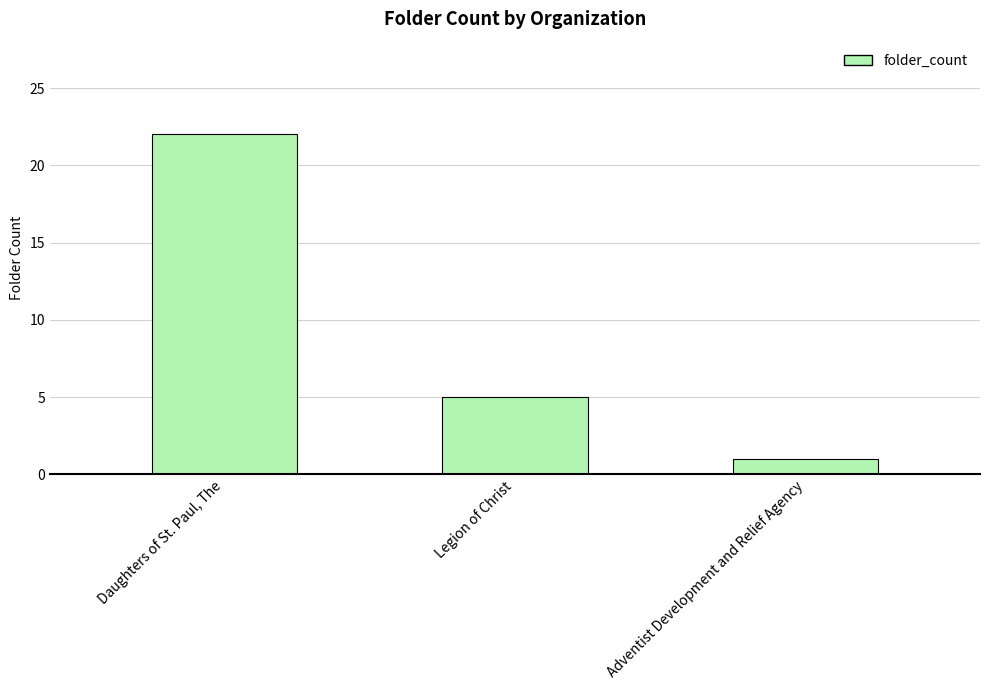

What is the value of the 1st bar from the left?

22